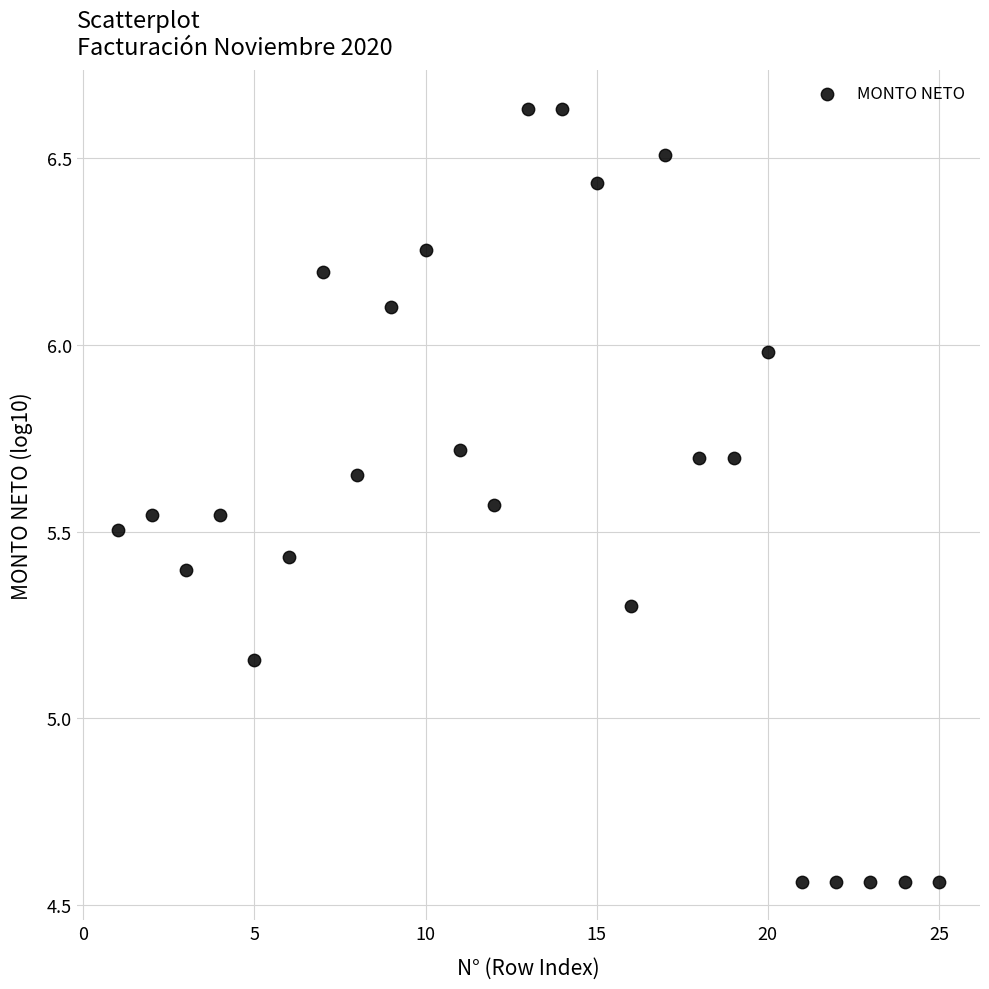

What is the range of X values (max minus min)?

24.0